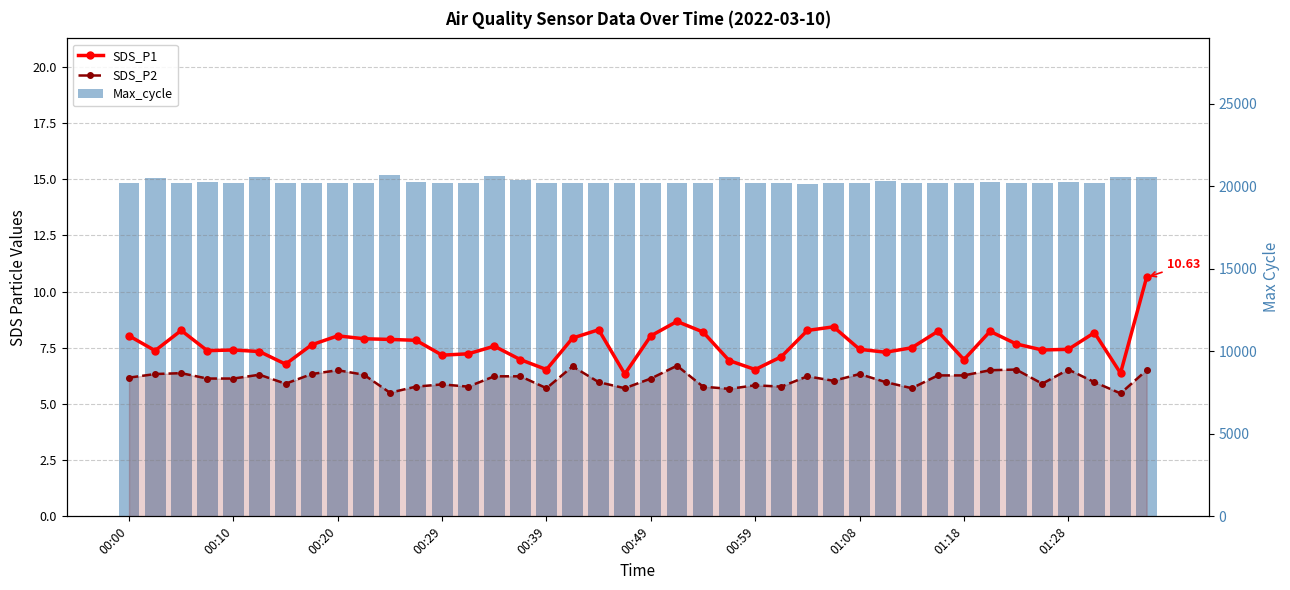

The SDS_P2 series shows 5.8 at 13. True or false?

True